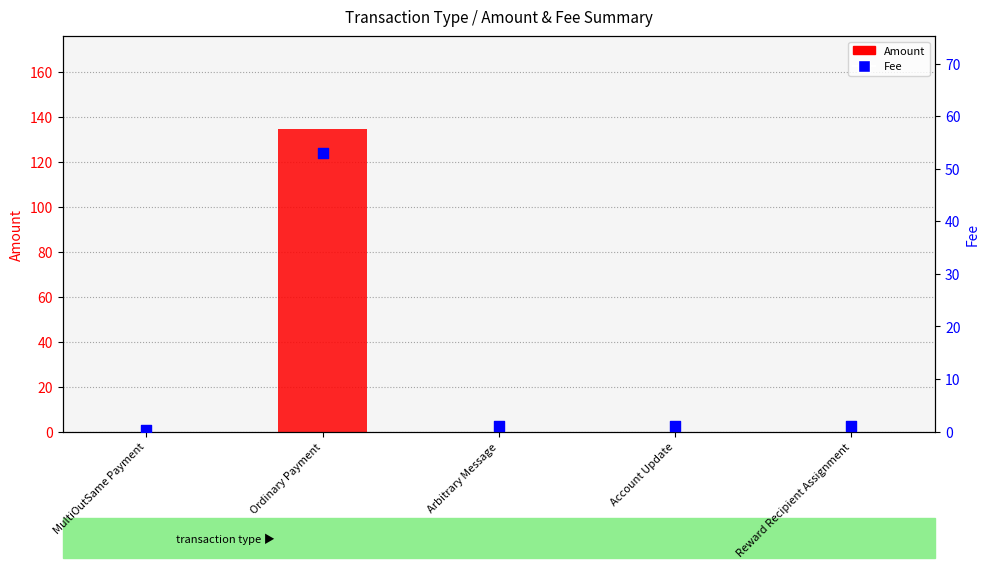

Which series contains the highest Y value?

Amount